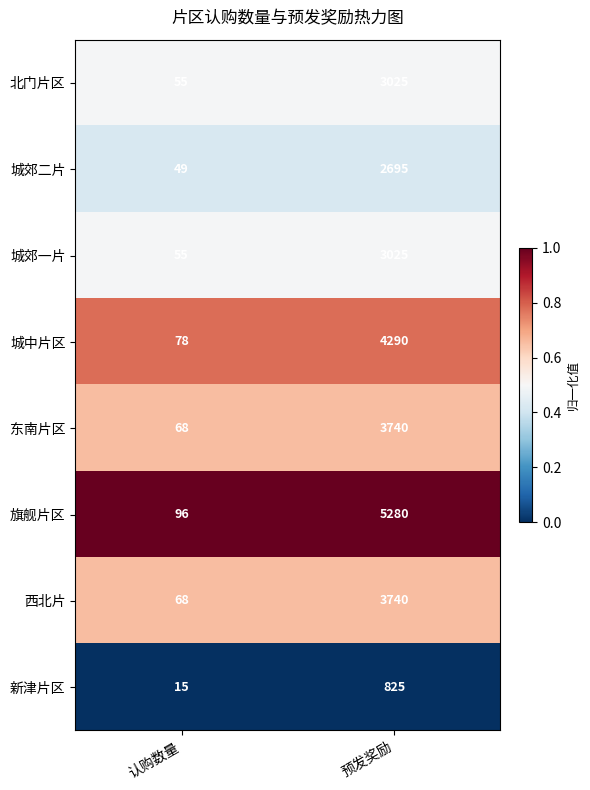

What value does the 东南片区 series have at 预发奖励, to the nearest 10?

3740